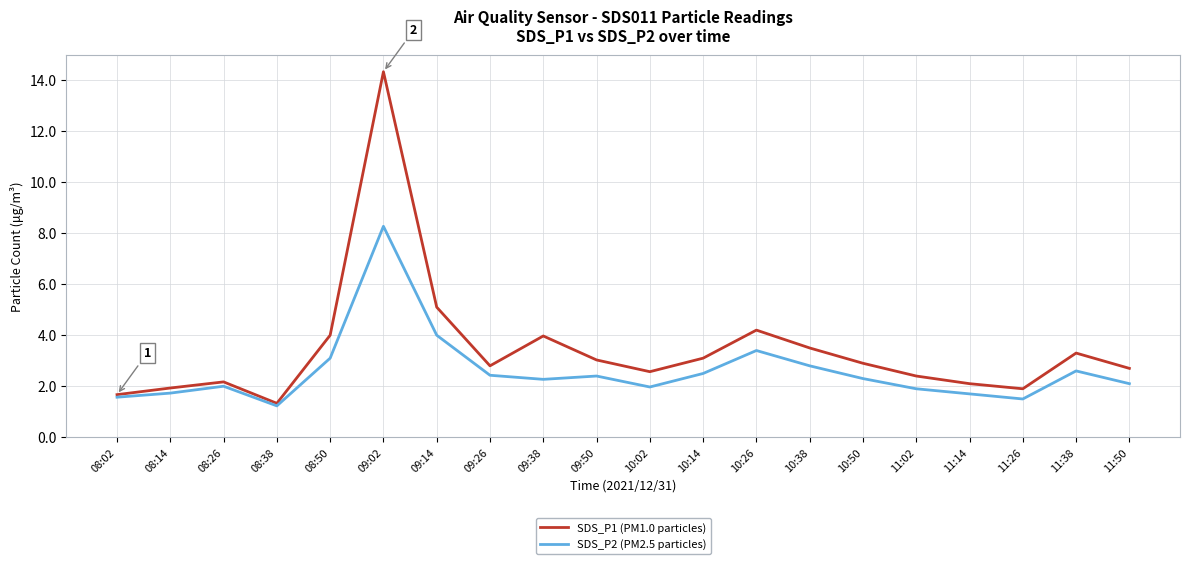

Which category has the lowest value in the SDS_P1 (PM1.0 particles) series?

08:38